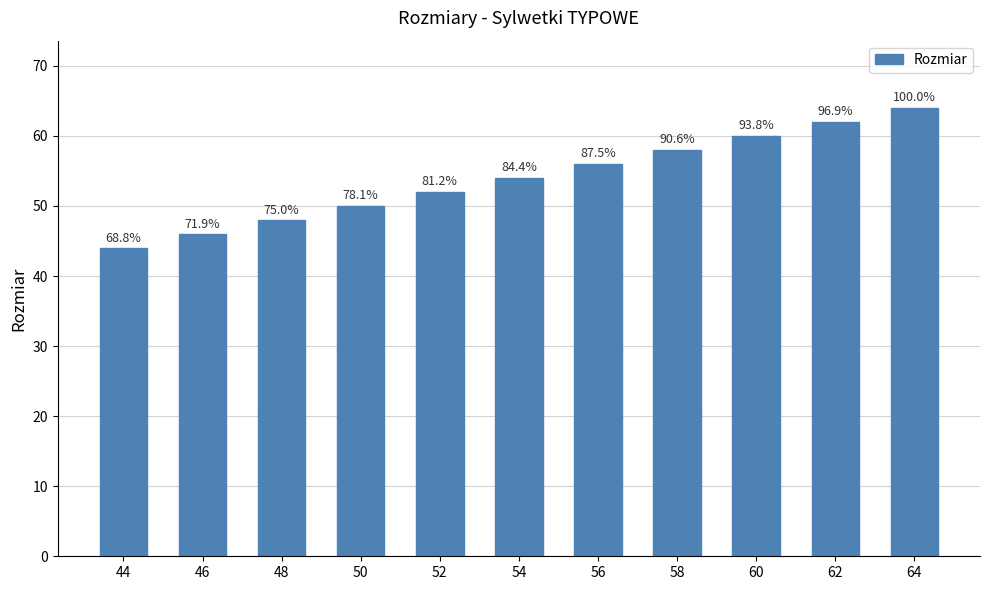

At which category does the chart reach its minimum across all series?

44